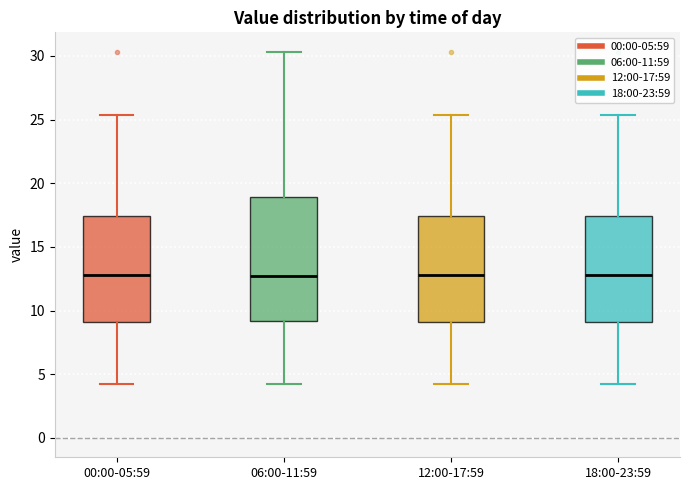

Reading left to right, read every box against the y-axis: the position of its median line, the range the box covers, and the ends of its whiskers. The values are not printed on the chart, so give them approximately, as read against the axis.

00:00-05:59: median 13.0, box 9.0 to 17.5, whiskers 4.0 to 25.5
06:00-11:59: median 12.5, box 9.0 to 19.0, whiskers 4.0 to 30.5
12:00-17:59: median 13.0, box 9.0 to 17.5, whiskers 4.0 to 25.5
18:00-23:59: median 13.0, box 9.0 to 17.5, whiskers 4.0 to 25.5